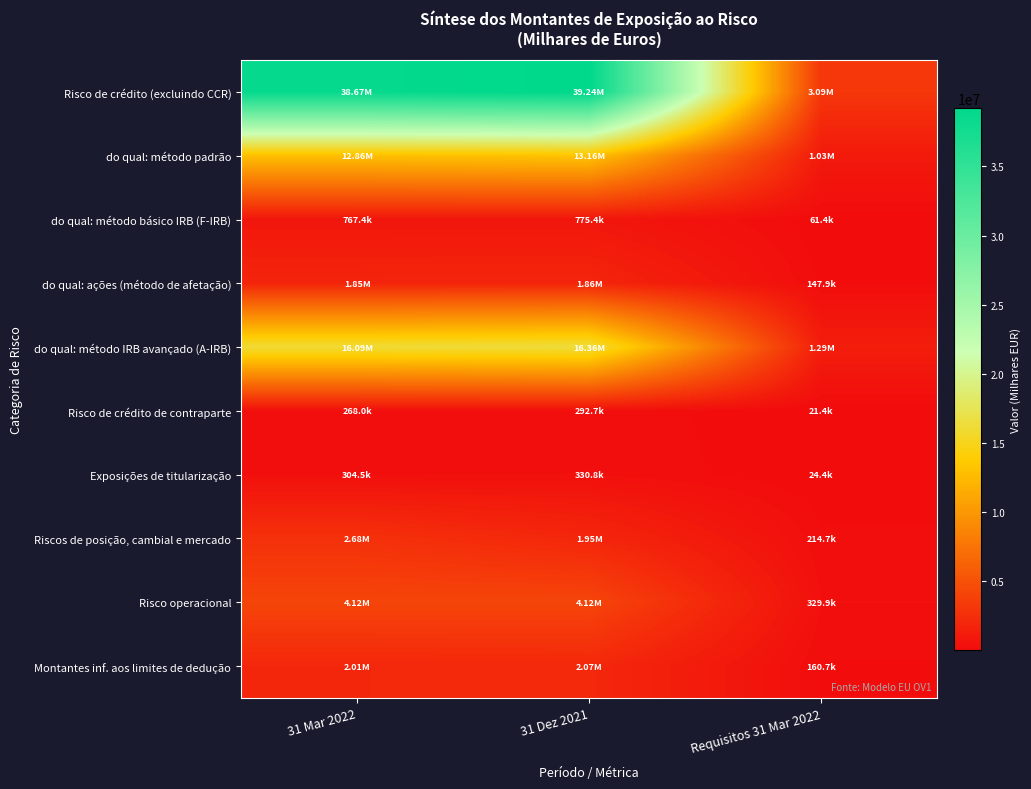

Between 31 Mar 2022 and 31 Dez 2021, which is larger?

31 Dez 2021